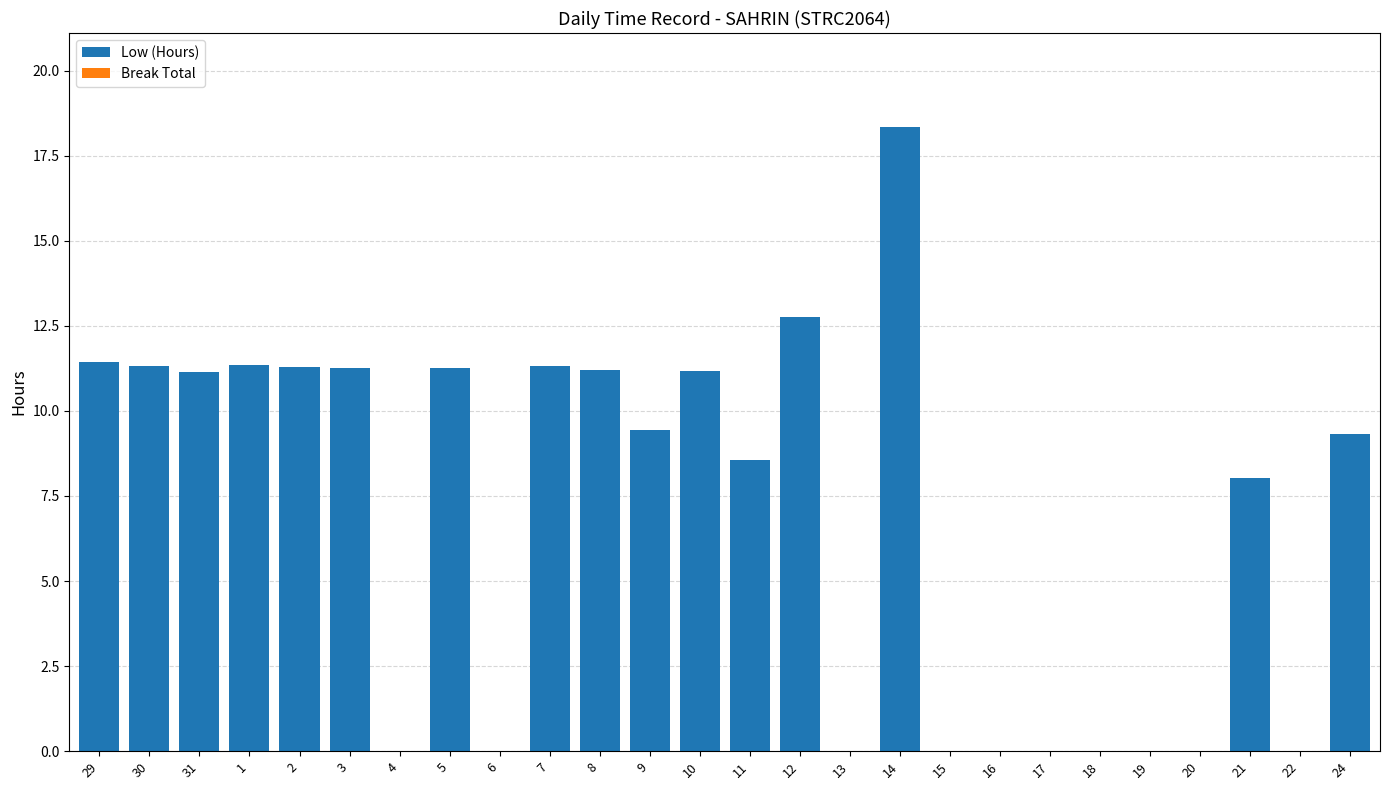

What is the change in value from 4 to 7?

+11.3